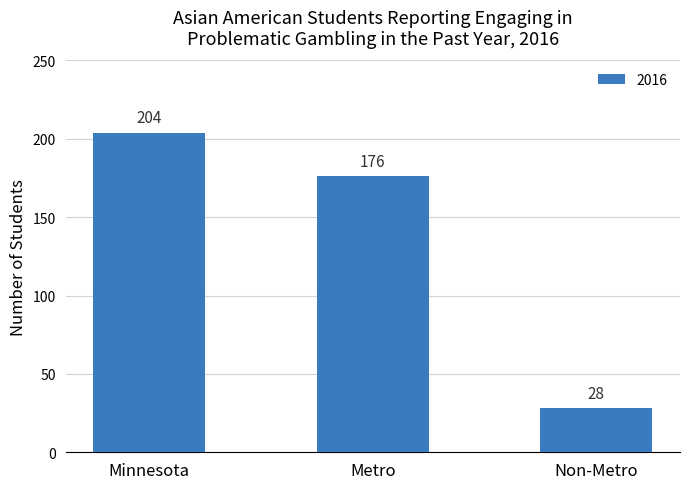

Does the chart contain any negative values?

No